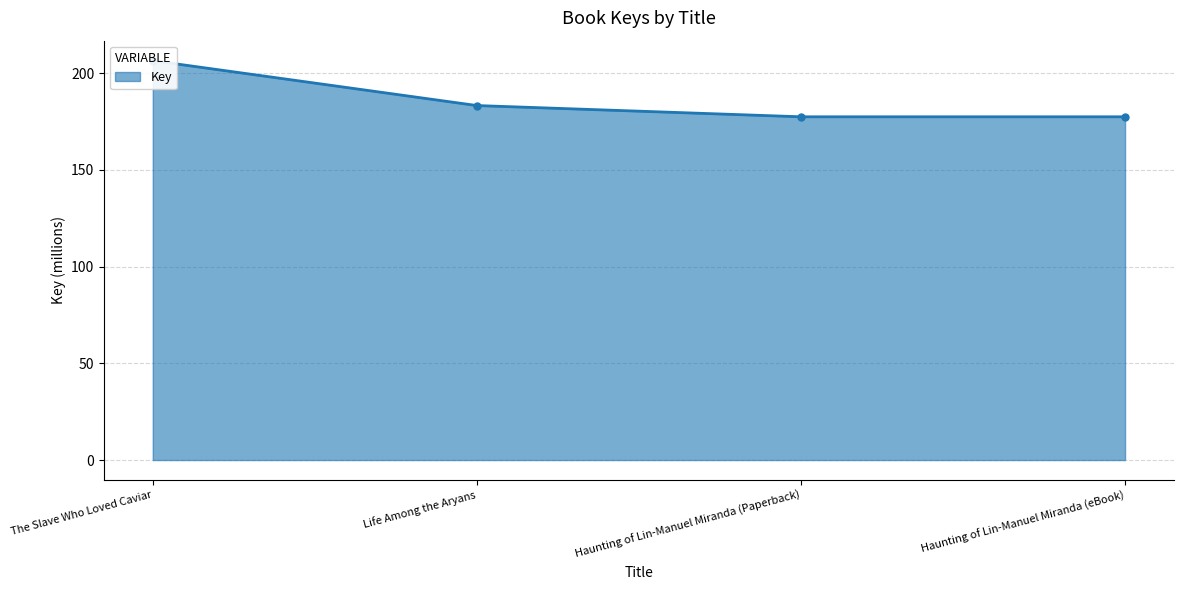

The value at Life Among the Aryans is 74.6. True or false?

False